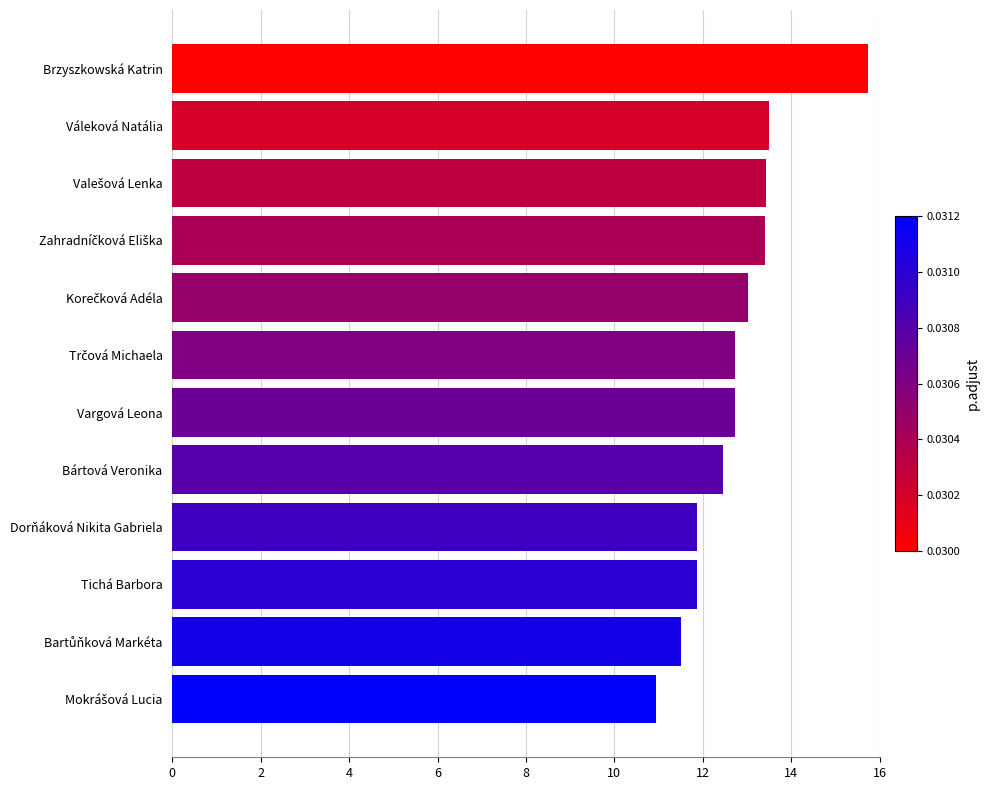

Does the chart contain any negative values?

No